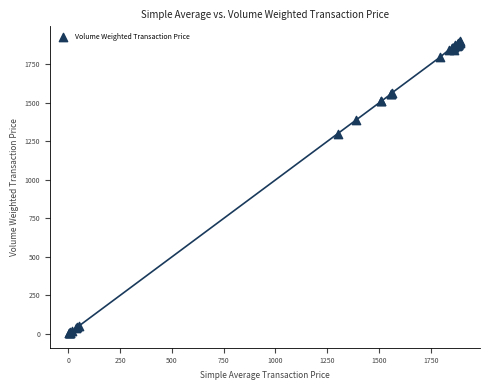

What Y value in the scatter plot is closest to 953?

1300.0